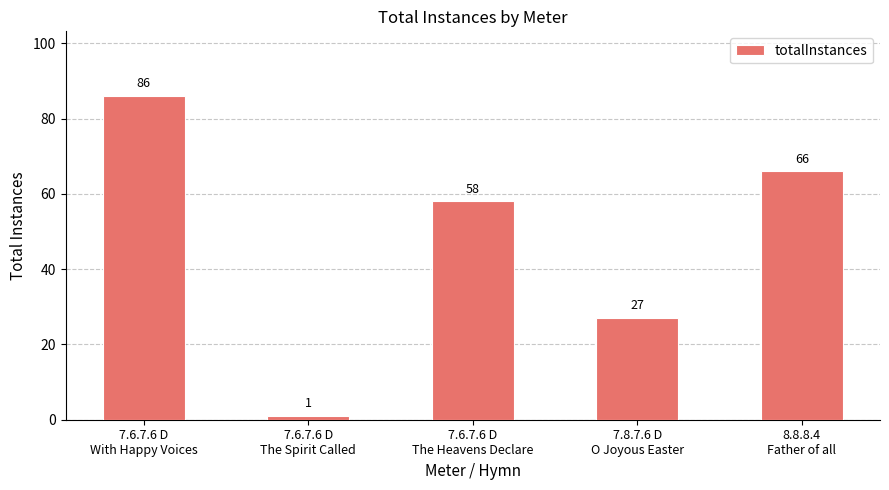

Count the number of data series in this chart.

1